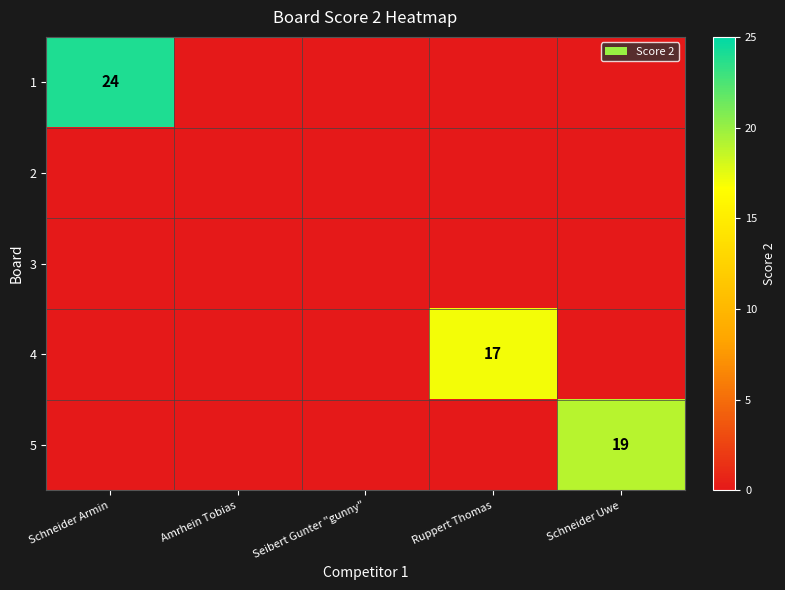

True or false: 5 has a value of 19 at Schneider Uwe.

True